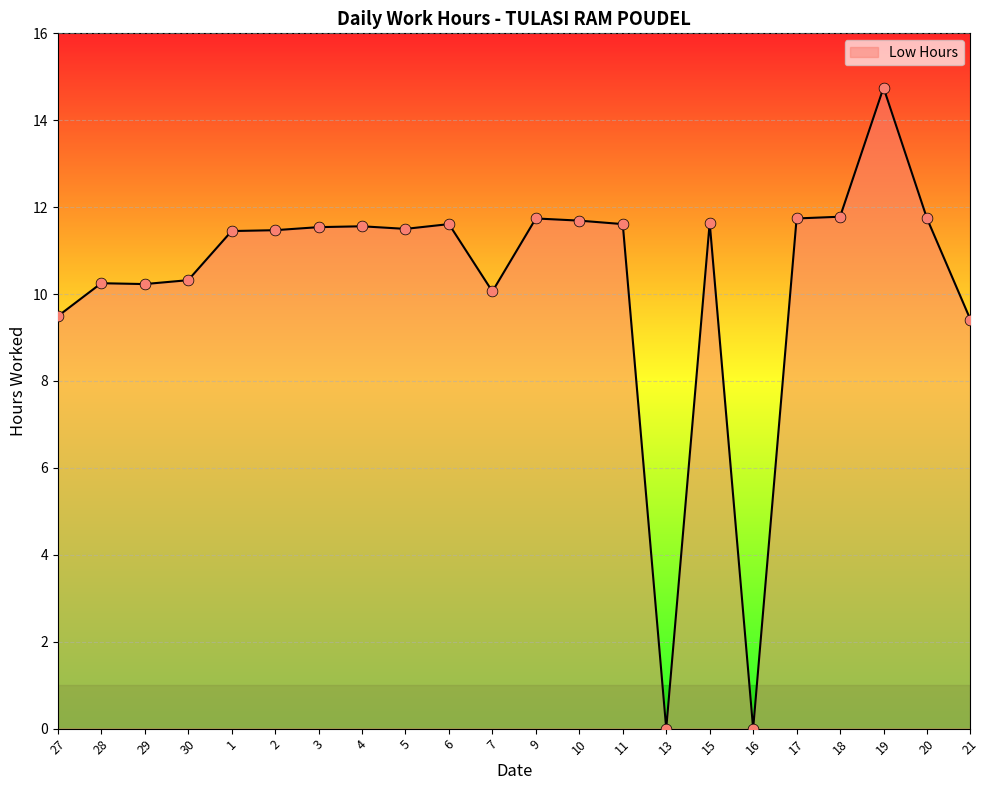

Between 6 and 16, which is larger?

6